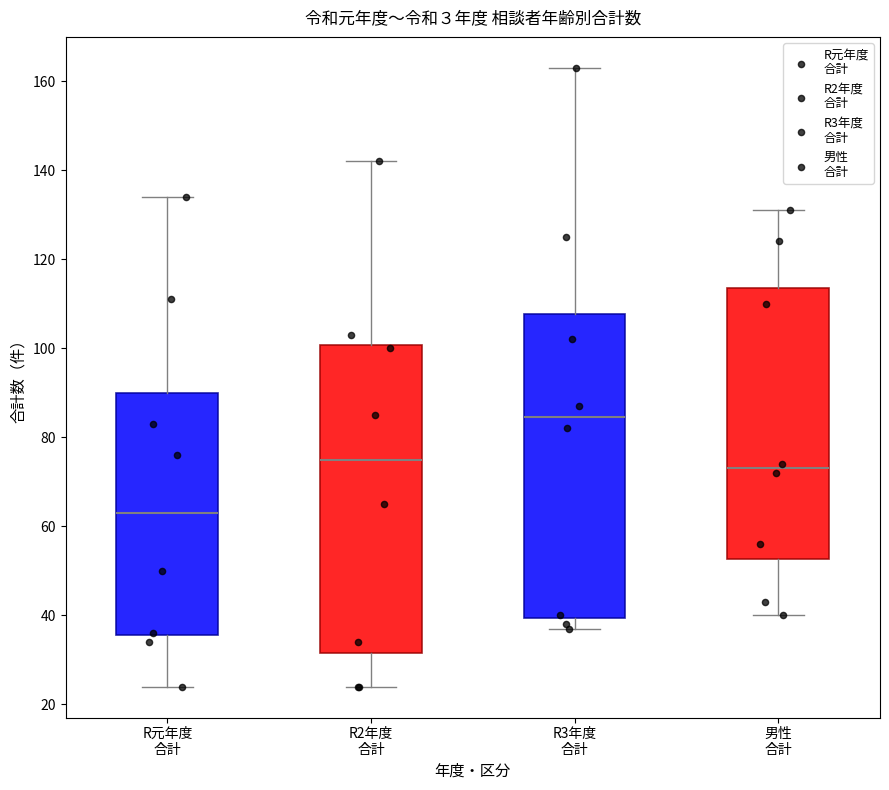

Which box has the lowest median line?

R元年度 合計